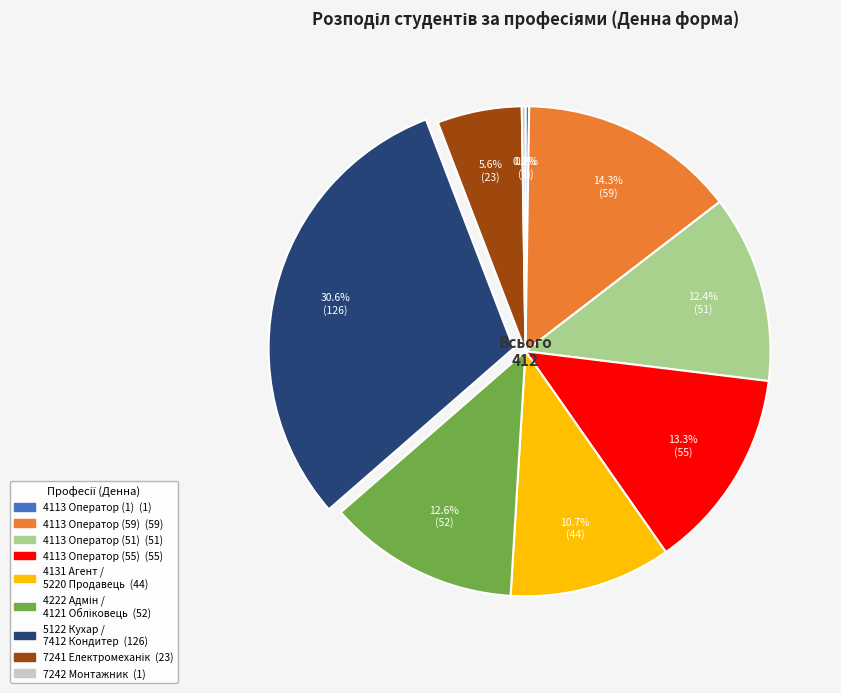

Is there a majority slice in this chart?

No